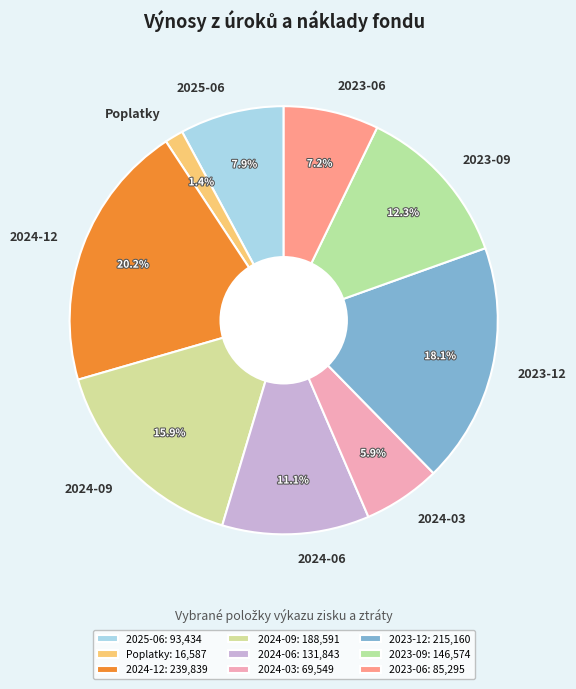

To the nearest percent, what portion does 2024-12 represent?

20%